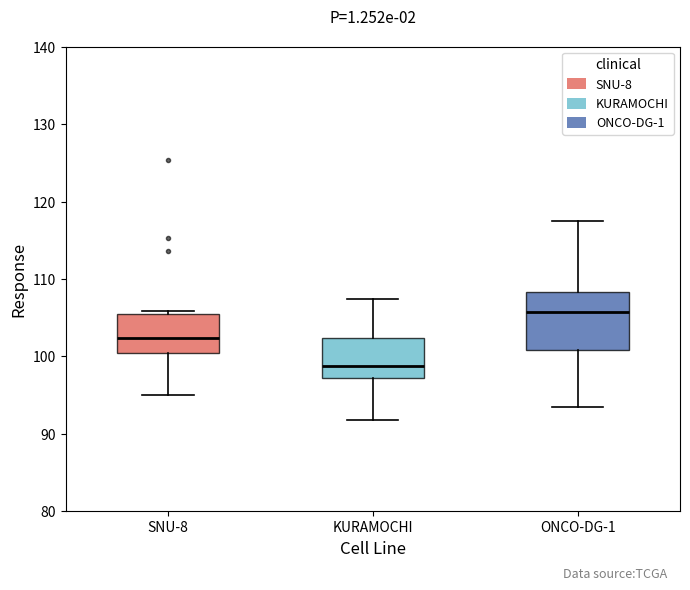

Which box is the tallest, from its lower edge to its upper edge?

ONCO-DG-1